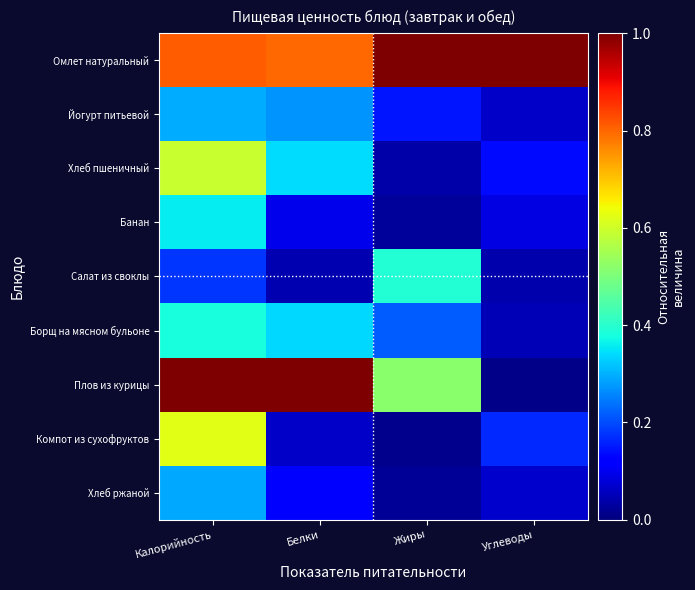

Which series has the widest spread of values?

Плов из курицы